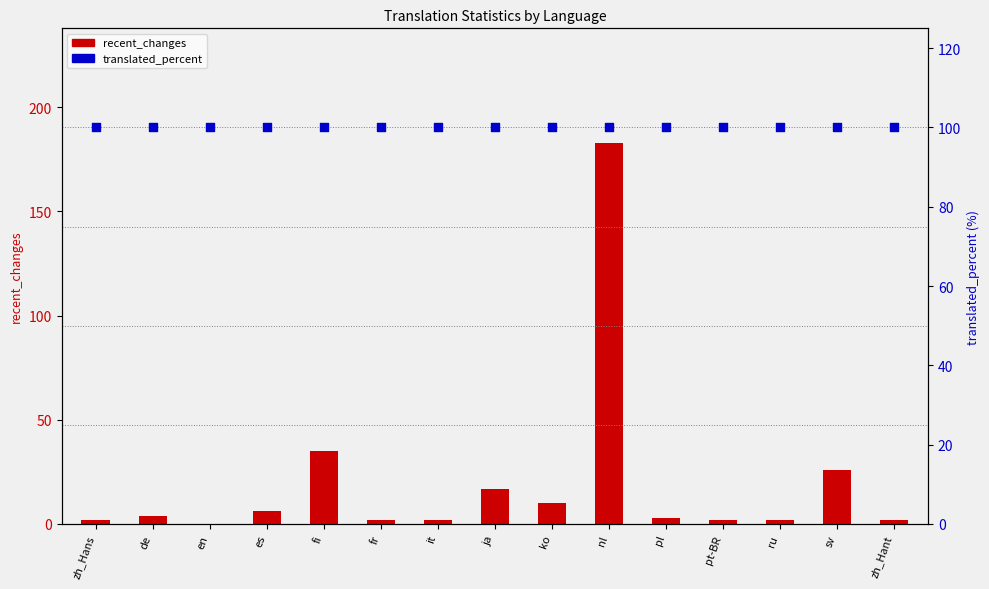

Which series has the widest spread of Y values?

recent_changes